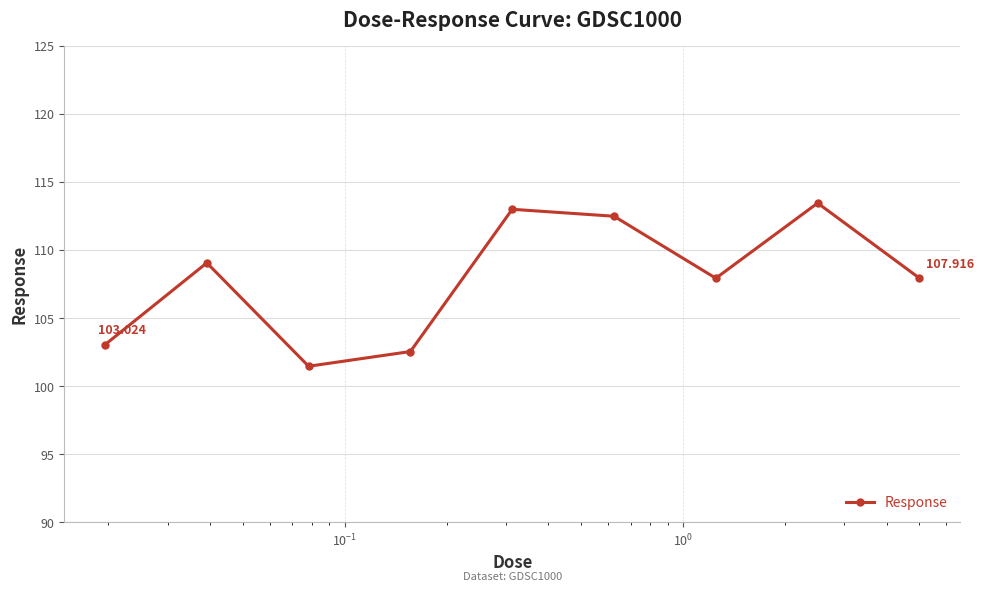

True or false: the data has more than 0 interior local peaks.

True